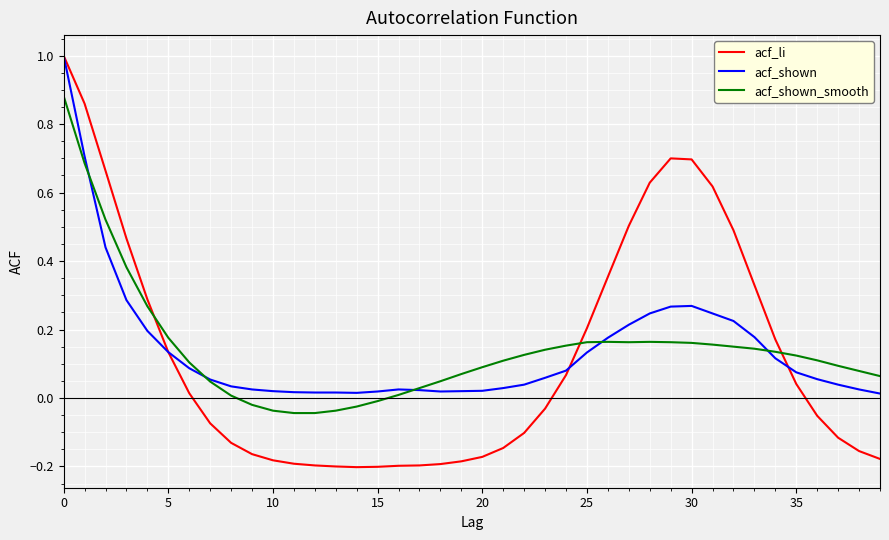

In acf_li, how many points are lower than both neighbors (excluding endpoints)?

1